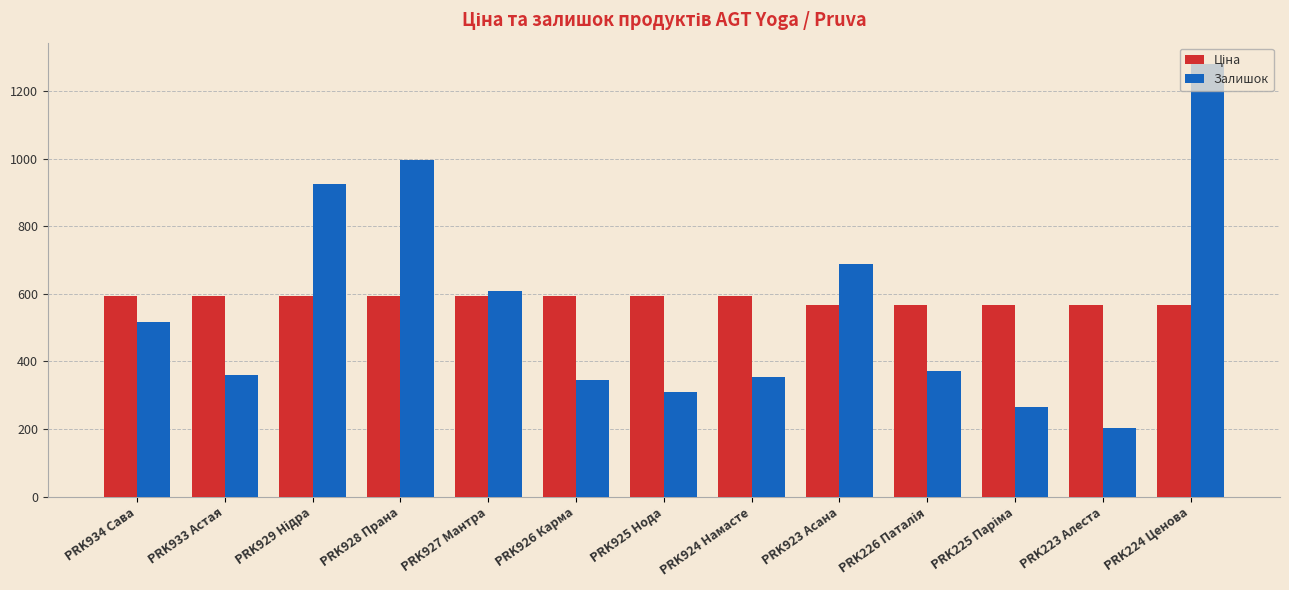

How many data points in Залишок are less than 372?

6